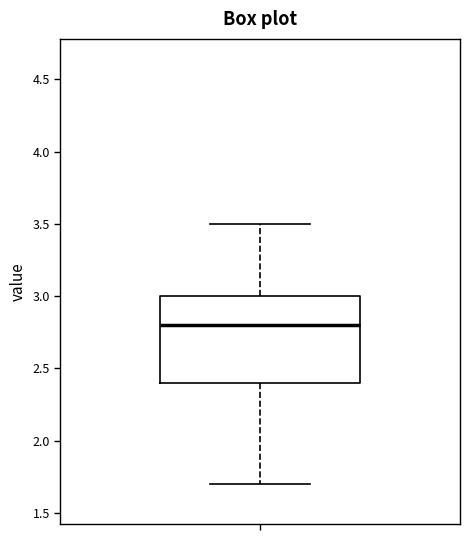

Read this box plot against the y-axis: the position of the median line, the range covered by the box, and the ends of both whiskers. The values are not printed on the chart, so give them approximately, as read against the axis.

median 2.8, box 2.4 to 3.0, whiskers 1.7 to 3.5